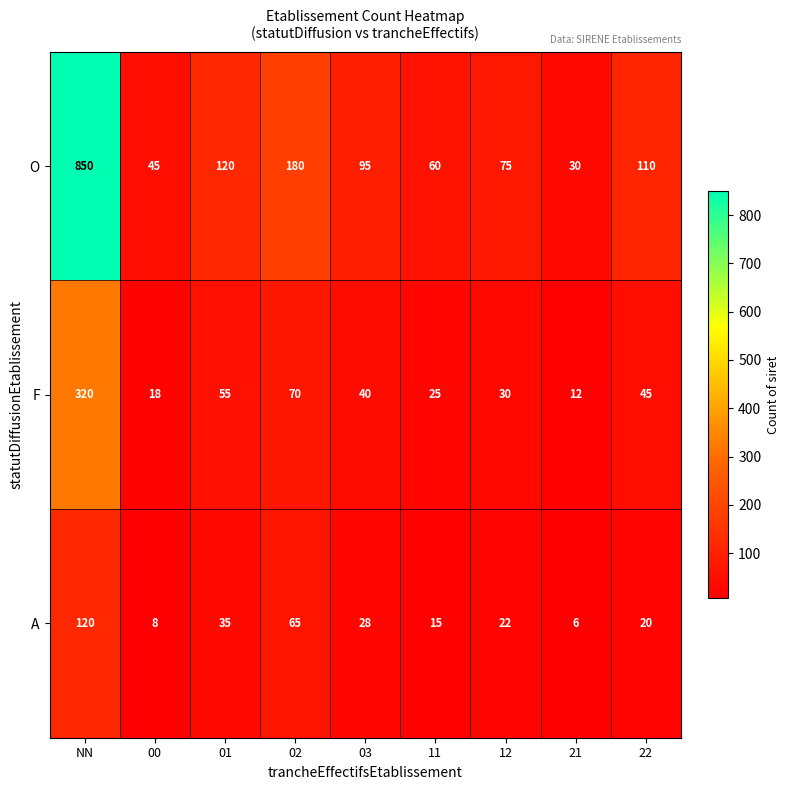

What is the average value of the O series?

174